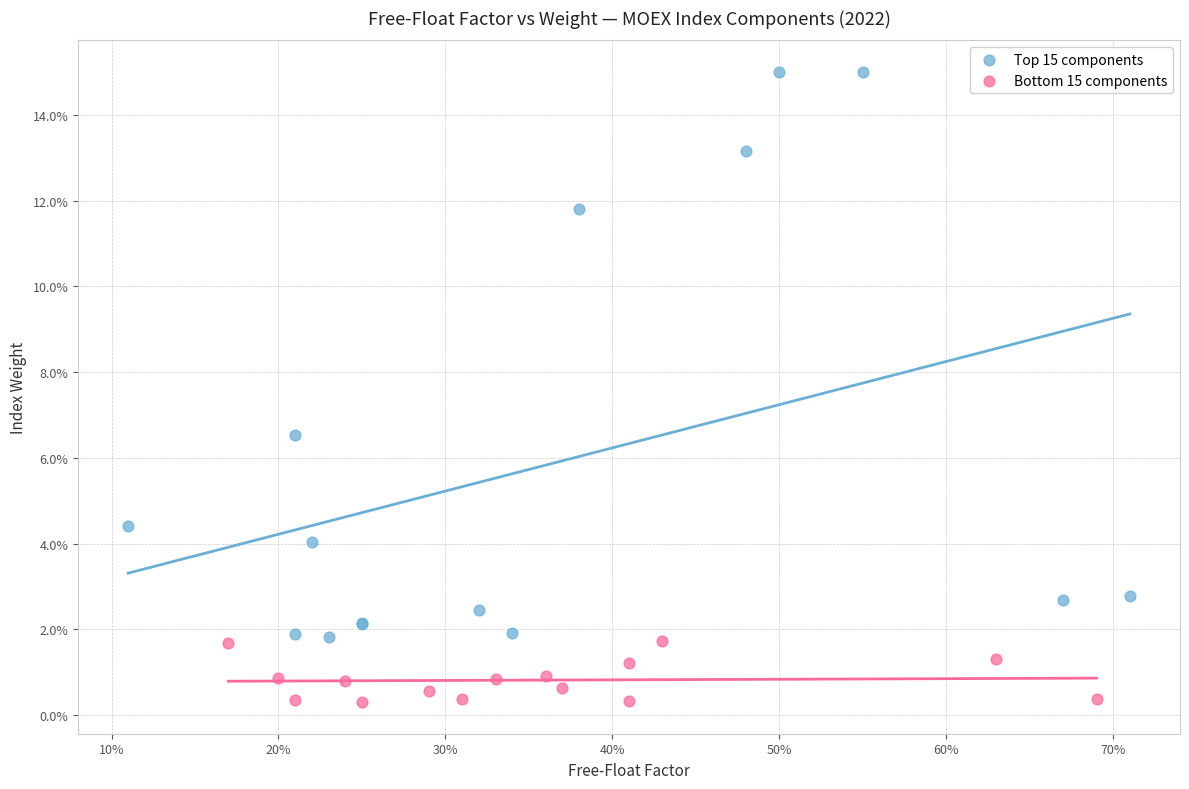

Which series reaches the minimum Y coordinate?

Bottom 15 components